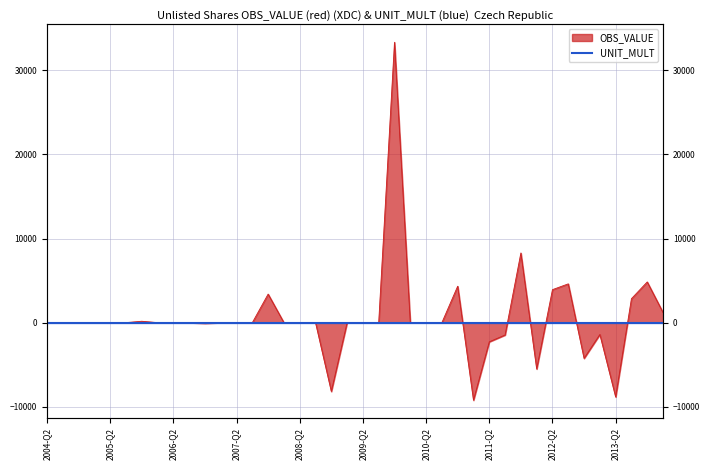

How many negative values are there?

9